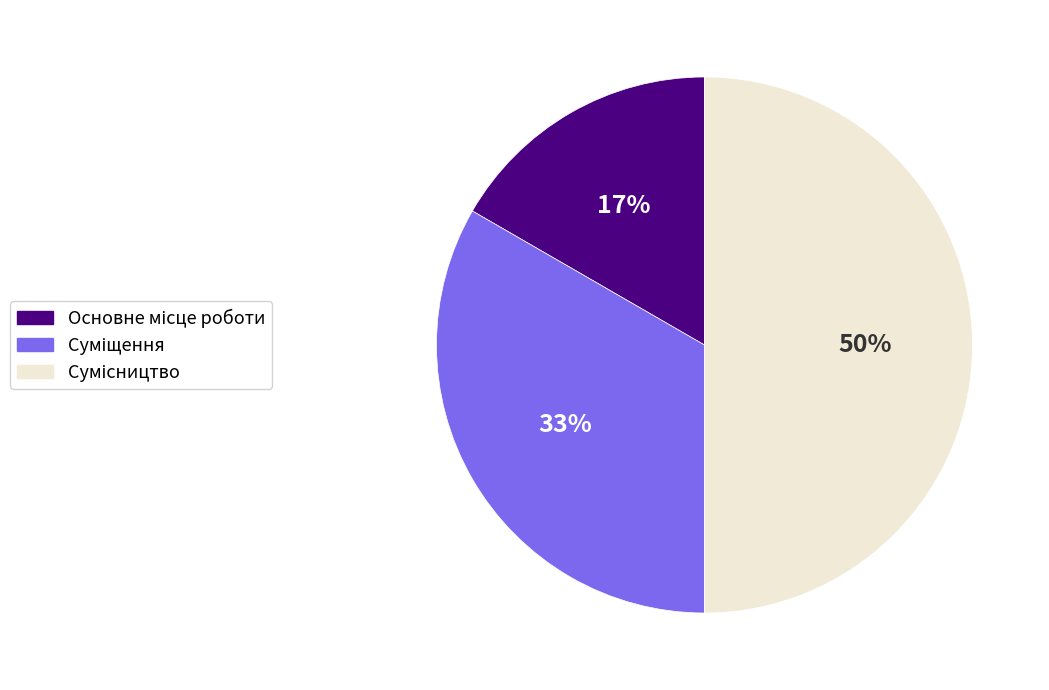

To the nearest percent, what is the average slice percentage?

33%